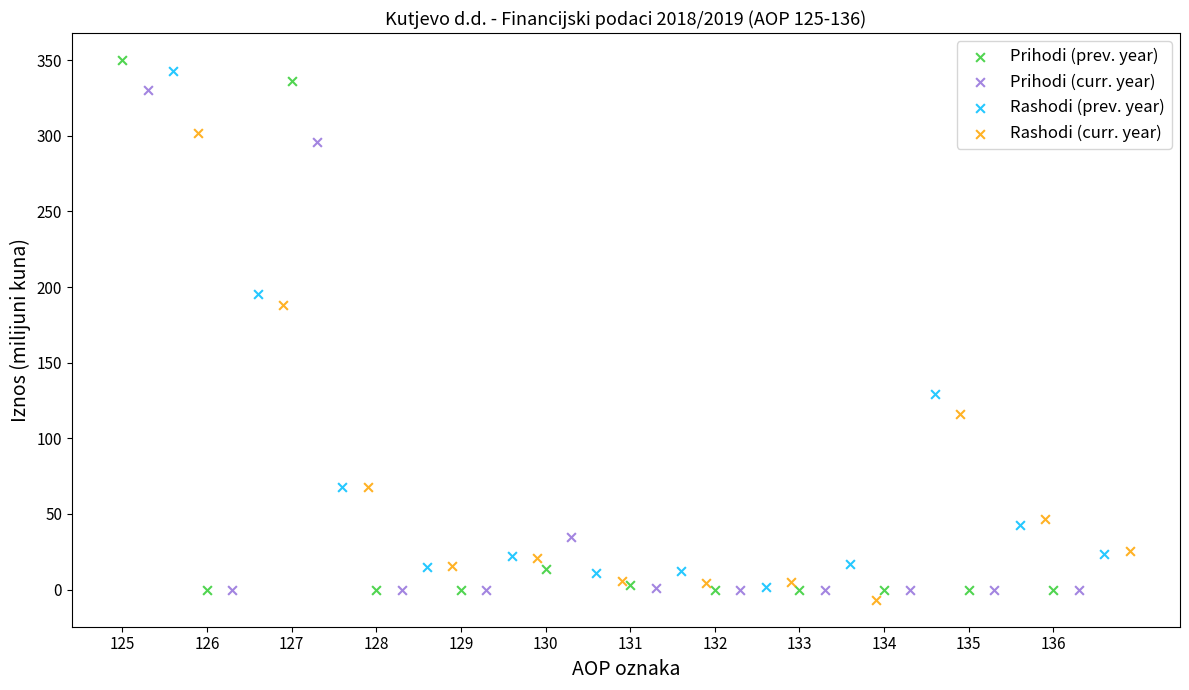

Which series contains the lowest Y value?

Rashodi (curr. year)